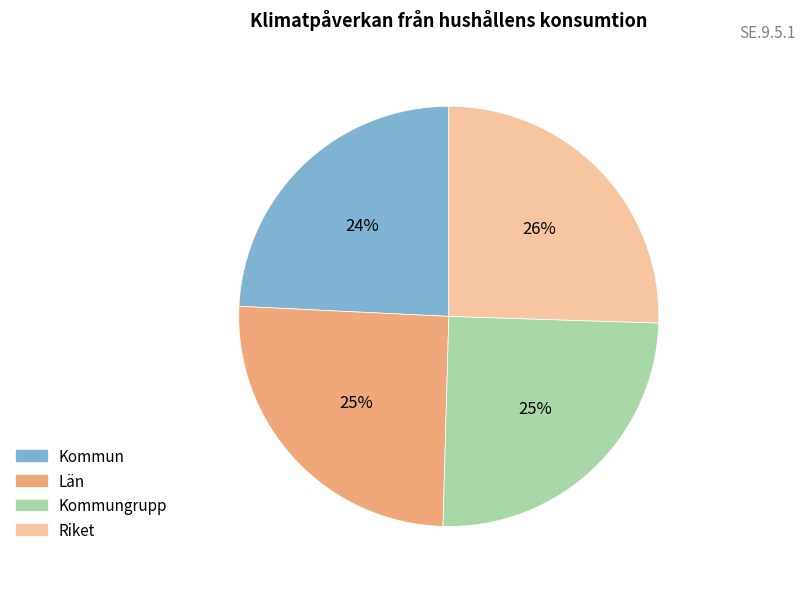

To the nearest percent, what is the average slice percentage?

25%